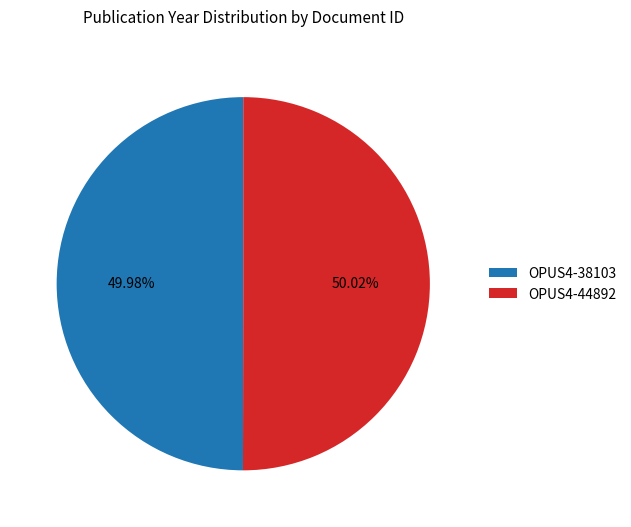

Is there a majority slice in this chart?

Yes